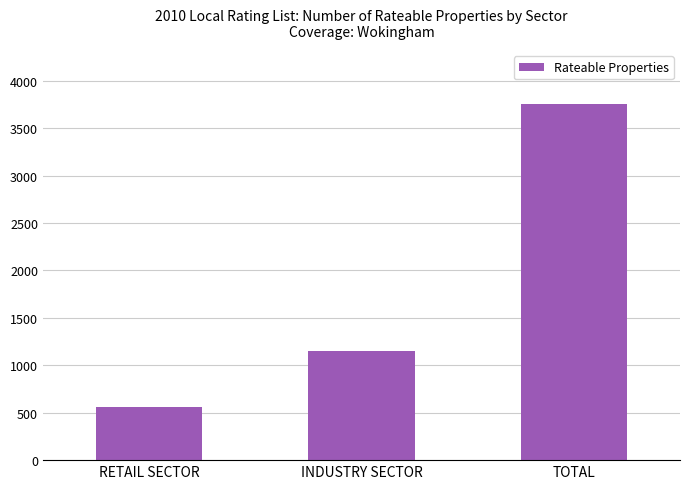

How many series are shown in this chart?

1